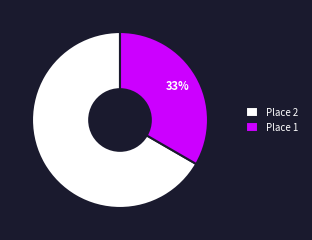

How many segments does this pie chart have?

2